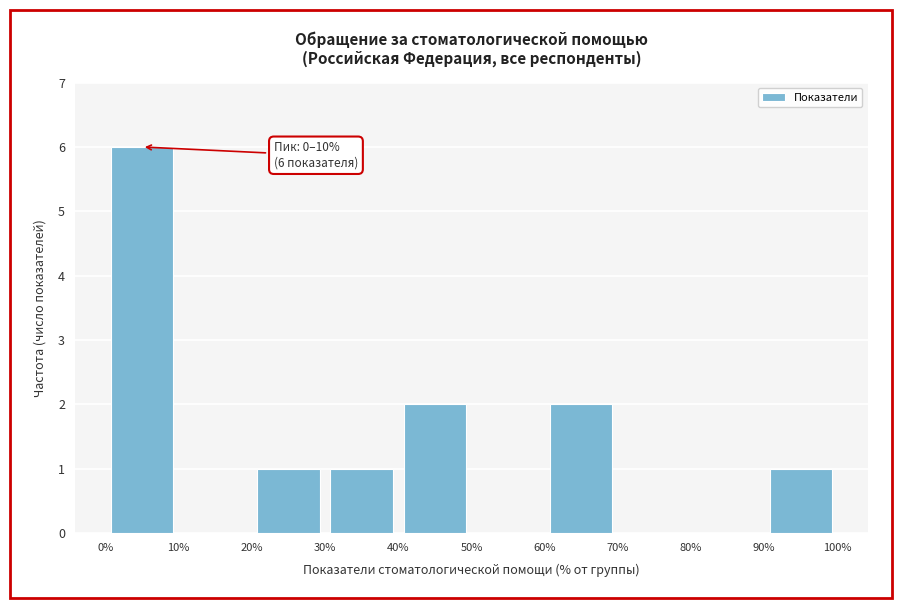

Which range on the x-axis has the tallest bar?

0% to 10%